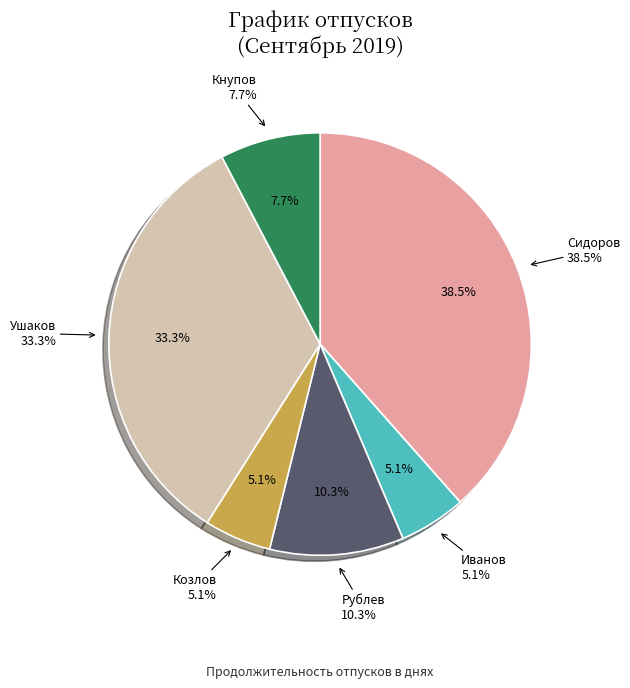

Which category has the biggest portion of the pie?

Сидоров